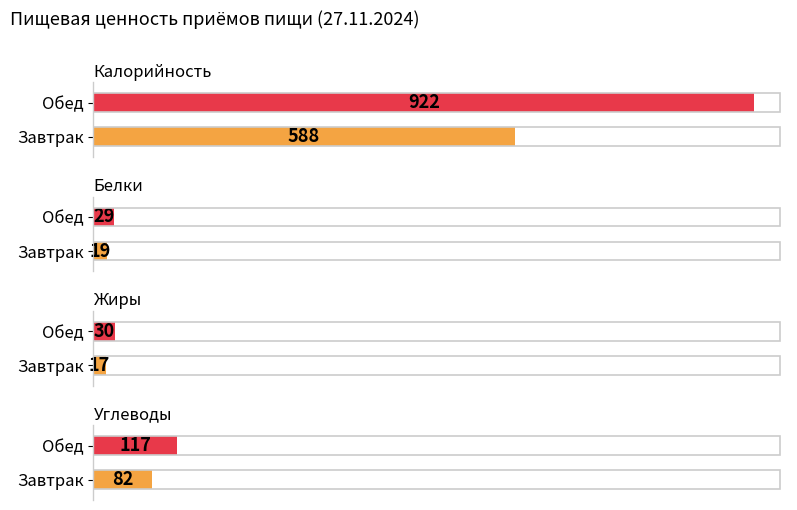

True or false: Калорийность has a value of 172 at Завтрак.

False